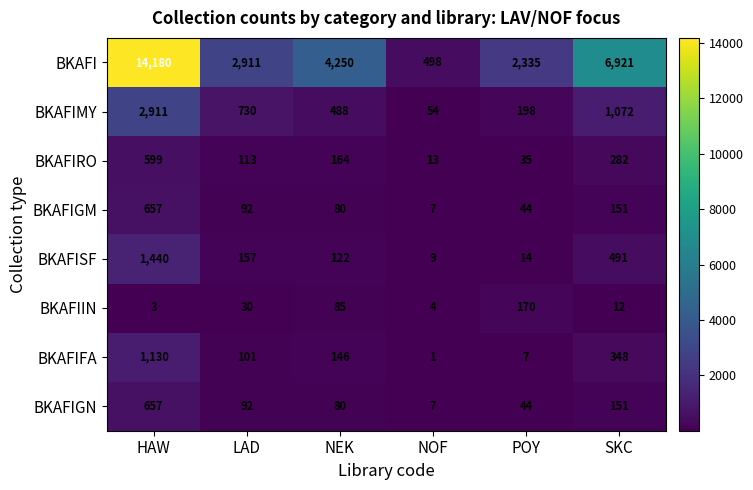

True or false: BKAFI has a value of 6650 at HAW.

False